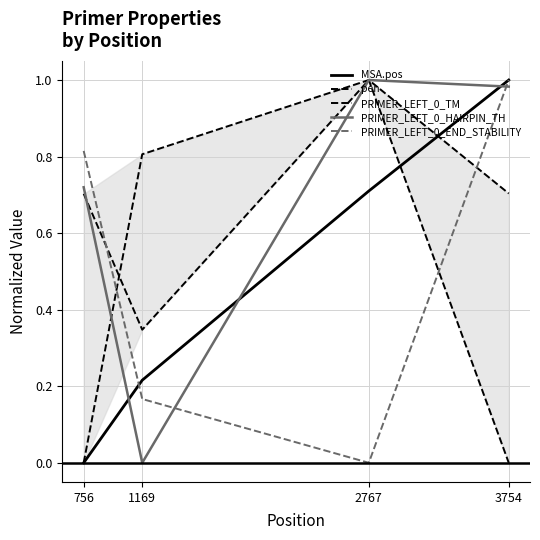

What are all the series names shown in the legend?

MSA.pos, pen, PRIMER_LEFT_0_TM, PRIMER_LEFT_0_HAIRPIN_TH, PRIMER_LEFT_0_END_STABILITY